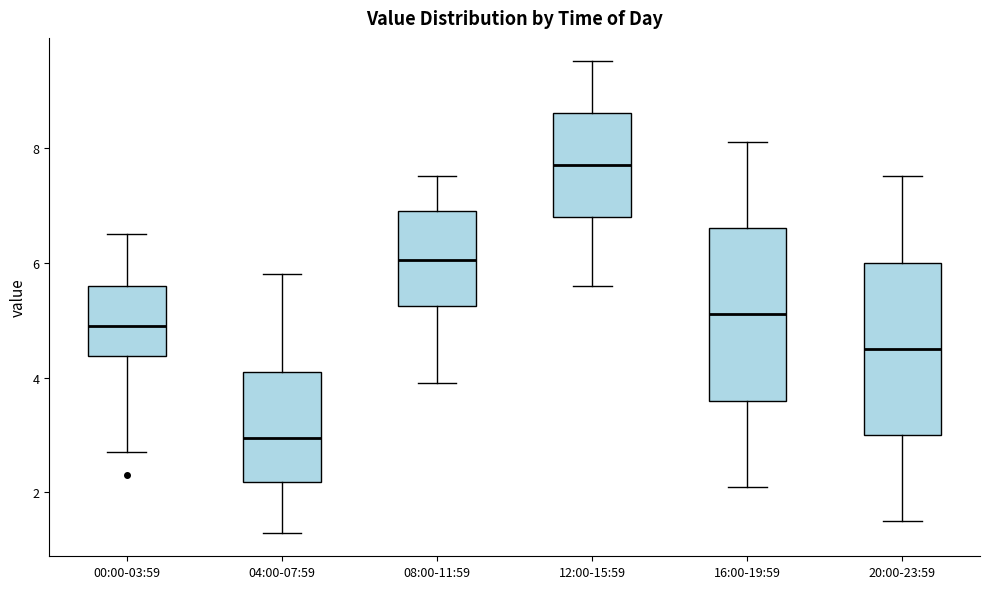

Reading left to right, read every box against the y-axis: the position of its median line, the range the box covers, and the ends of its whiskers. The values are not printed on the chart, so give them approximately, as read against the axis.

00:00-03:59: median 5.0, box 4.4 to 5.6, whiskers 2.8 to 6.6
04:00-07:59: median 3.0, box 2.2 to 4.2, whiskers 1.4 to 5.8
08:00-11:59: median 6.0, box 5.2 to 7.0, whiskers 4.0 to 7.6
12:00-15:59: median 7.8, box 6.8 to 8.6, whiskers 5.6 to 9.6
16:00-19:59: median 5.2, box 3.6 to 6.6, whiskers 2.2 to 8.2
20:00-23:59: median 4.6, box 3.0 to 6.0, whiskers 1.6 to 7.6